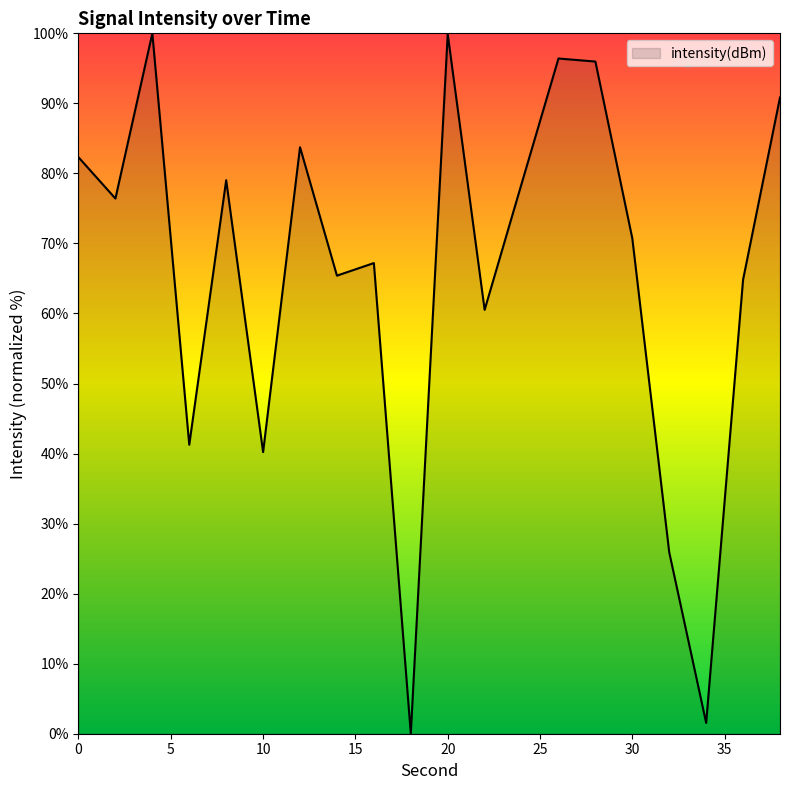

What is the greatest value displayed?

100.0